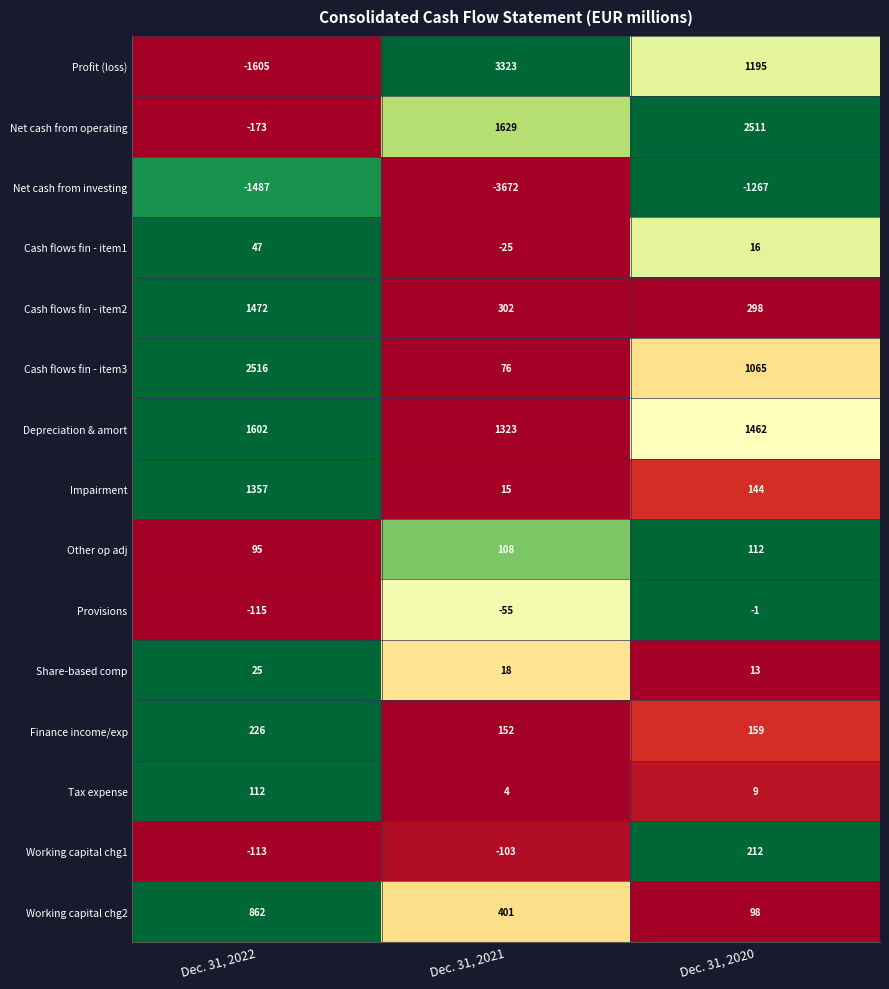

True or false: Profit (loss) has a value of 3323 at Dec. 31, 2021.

True